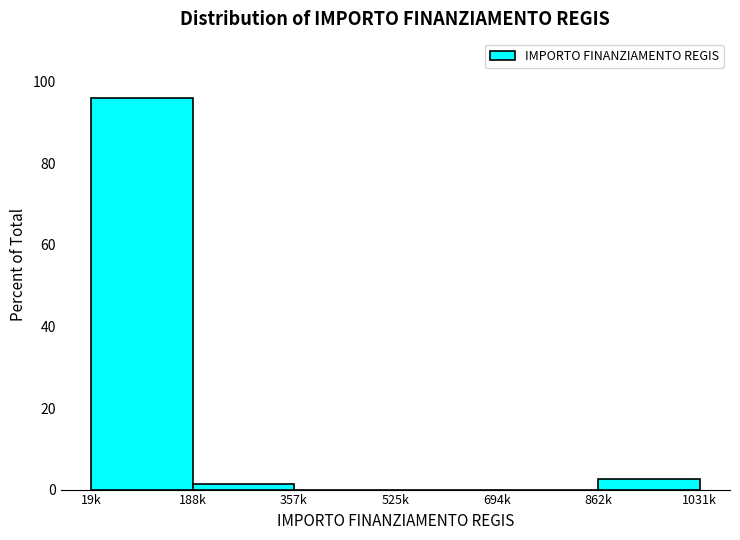

Reading left to right, transcribe all the data shown in this chart.

19k=96.1	188k=1.3	357k=0.0	525k=0.0	694k=0.0	862k=2.6